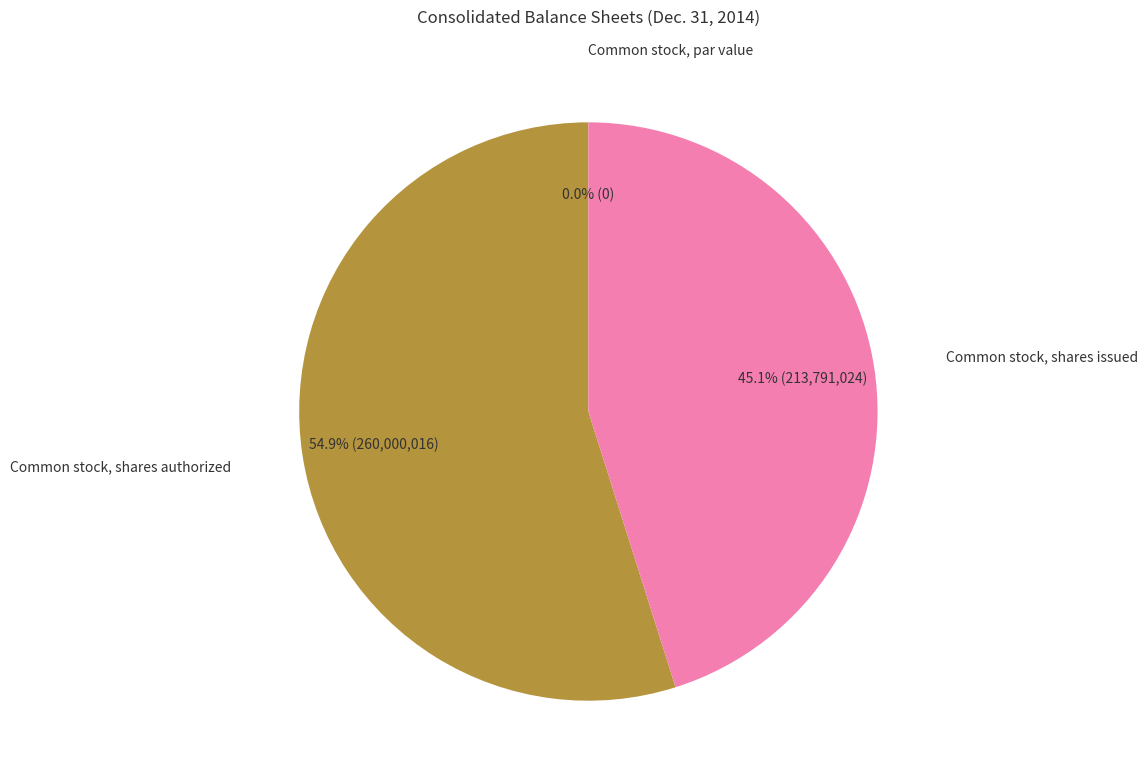

What is the ratio of the value at Common stock, shares issued to the value at Common stock, shares authorized?

0.8